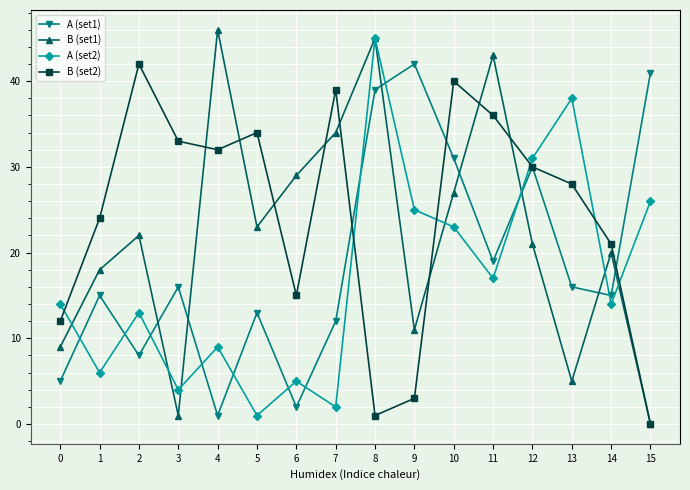

In A (set2), how many points are lower than both neighbors (excluding endpoints)?

6